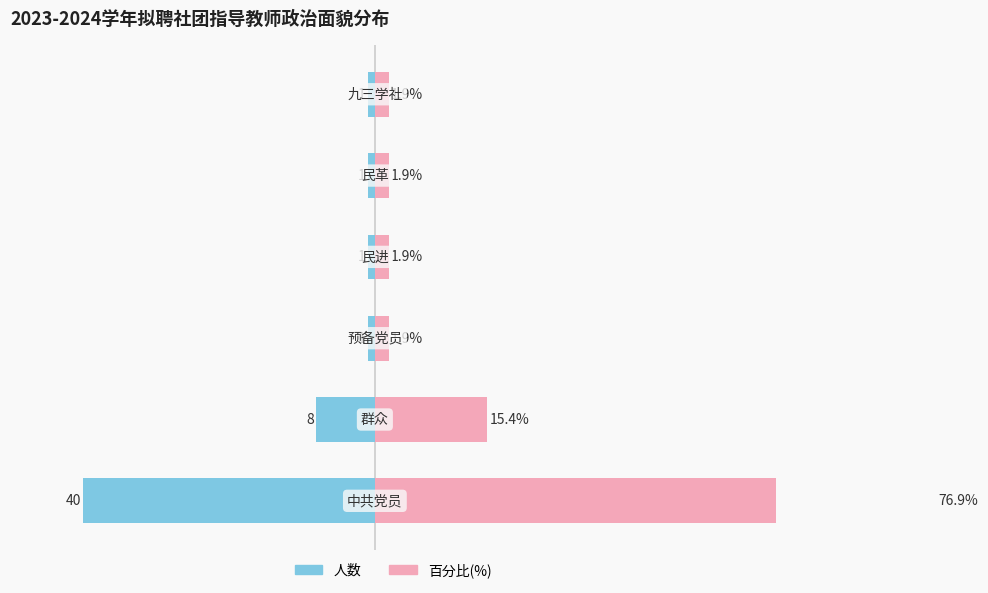

What is the value of the 百分比(%) bar at the 3rd from the left?

1.9